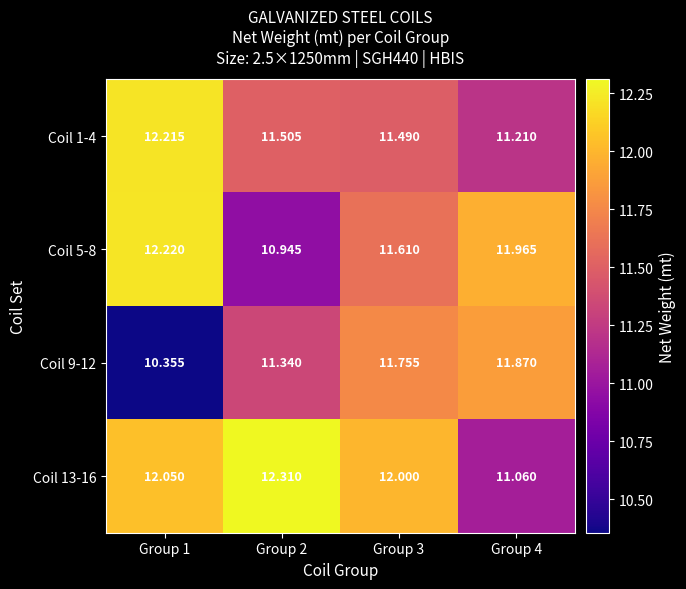

Reading left to right, what are all the values shown in this chart?

Coil 1-4: Group 1=12.2	Group 2=11.5	Group 3=11.5	Group 4=11.2
Coil 5-8: Group 1=12.2	Group 2=10.9	Group 3=11.6	Group 4=12.0
Coil 9-12: Group 1=10.4	Group 2=11.3	Group 3=11.8	Group 4=11.9
Coil 13-16: Group 1=12.1	Group 2=12.3	Group 3=12.0	Group 4=11.1